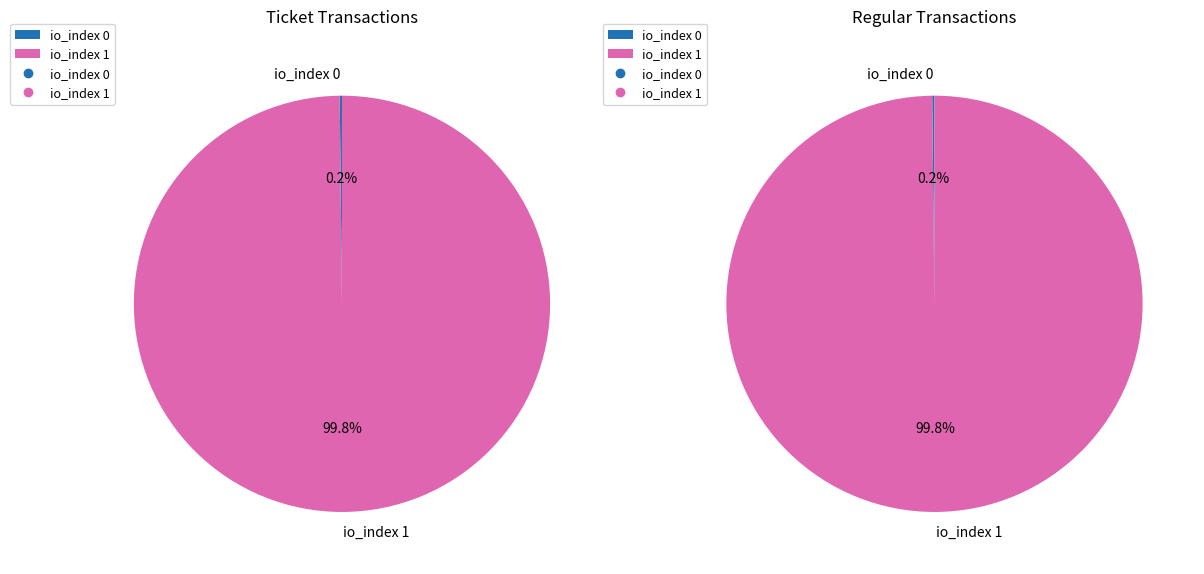

To the nearest percent, what is the difference between the io_index=0 and io_index=1 slice percentages?

100%